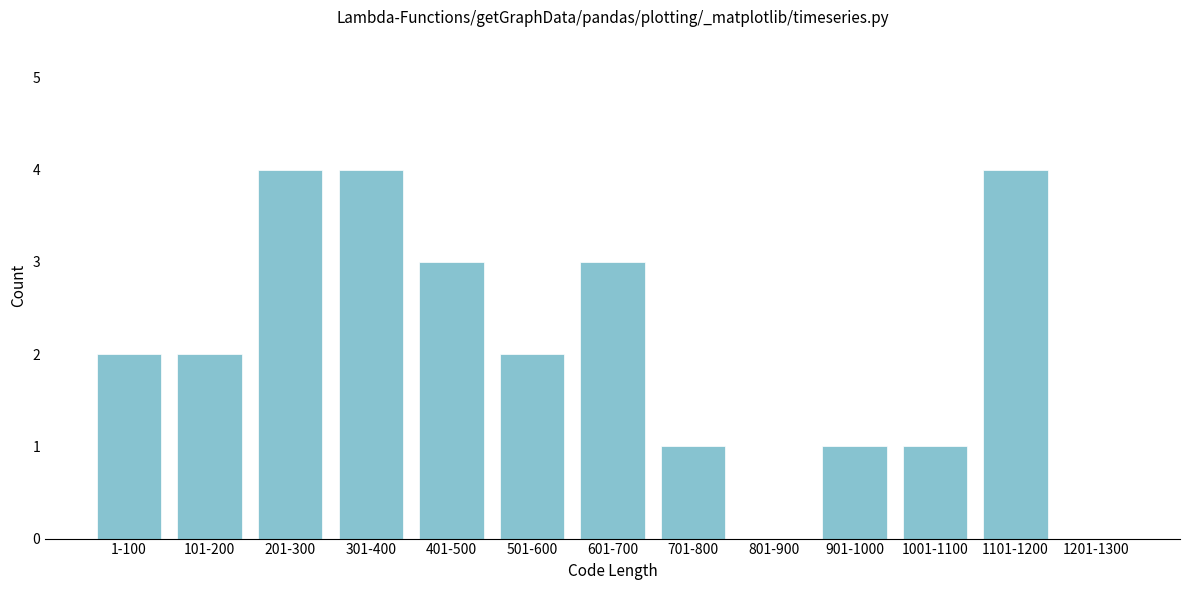

Reading left to right, transcribe all the data shown in this chart.

1-100=2	101-200=2	201-300=4	301-400=4	401-500=3	501-600=2	601-700=3	701-800=1	801-900=0	901-1000=1	1001-1100=1	1101-1200=4	1201-1300=0